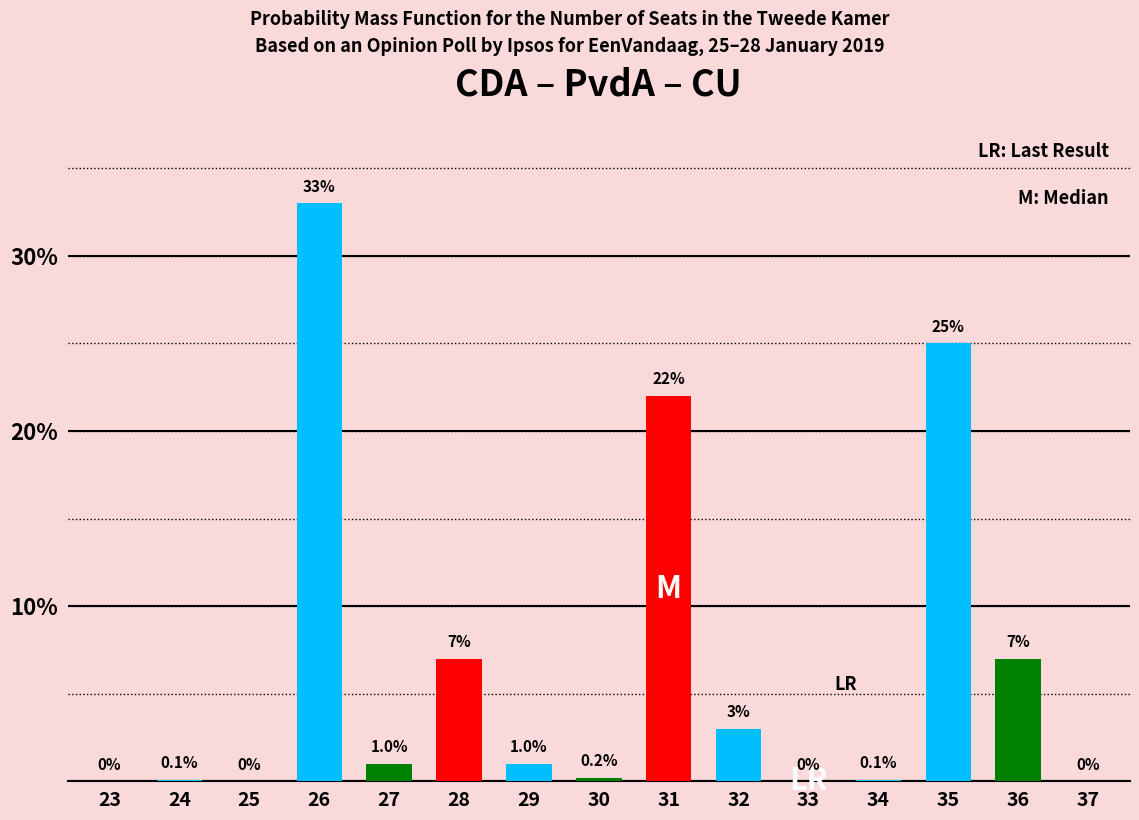

Are the bars horizontal?

No